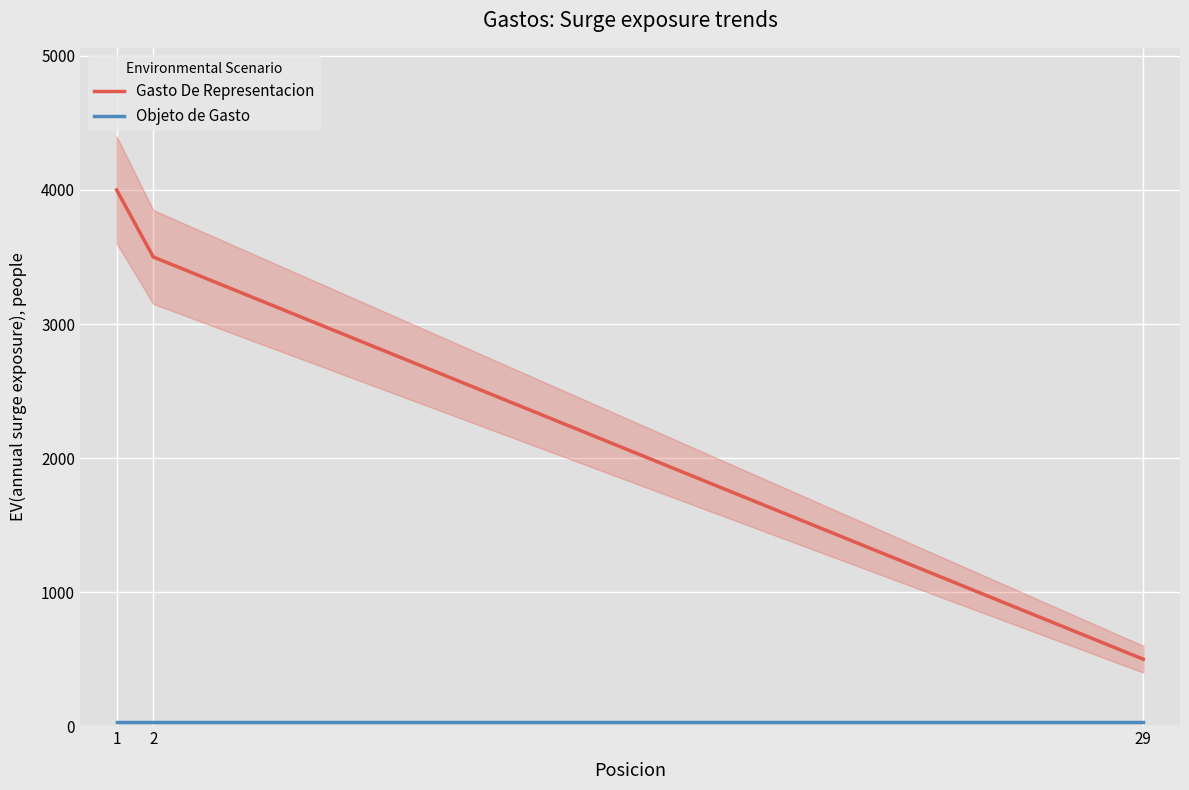

At which category is the sum across all series the highest?

1